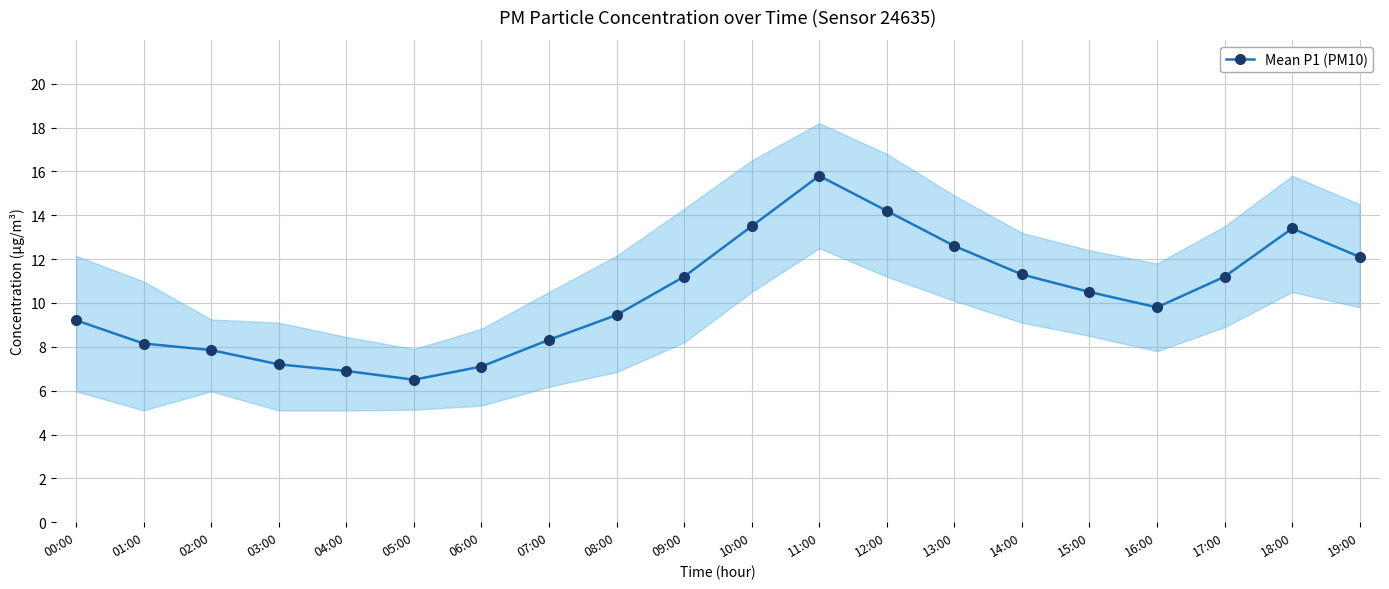

What is the smallest value displayed?

6.5